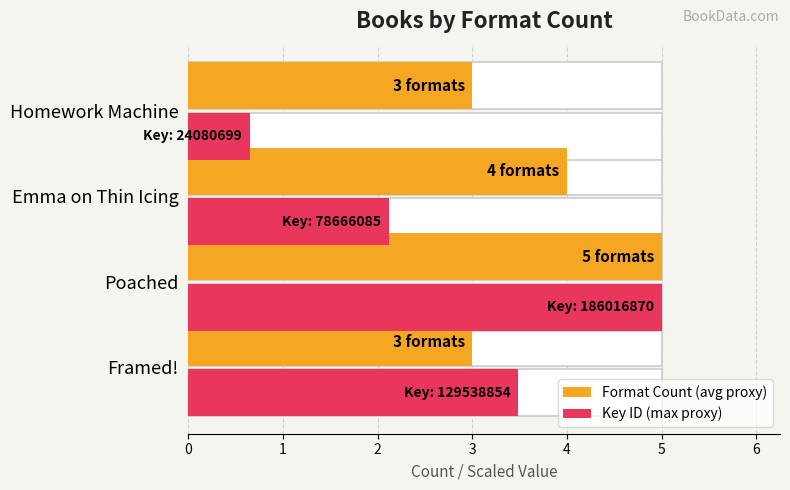

Reading left to right, transcribe all the data shown in this chart.

Format Count (avg proxy): 3.0	5.0	4.0	3.0
Key ID (max proxy): 3.5	5.0	2.1	0.6